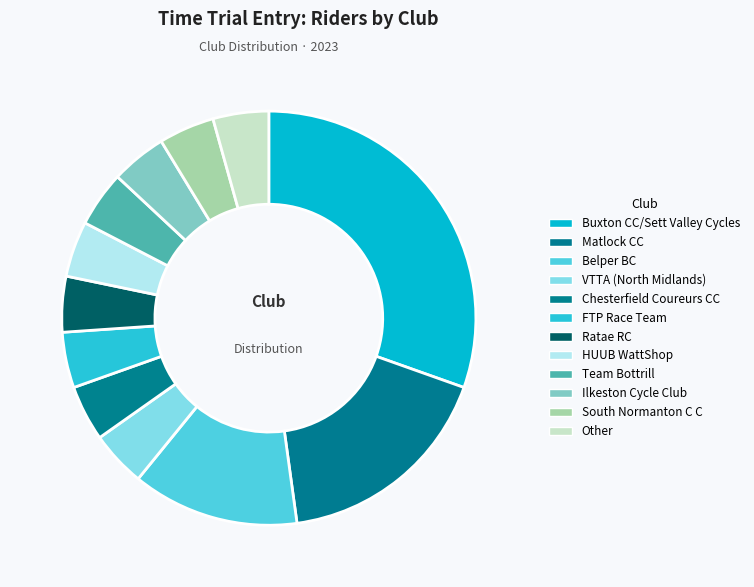

Is Matlock CC the majority of the pie?

No